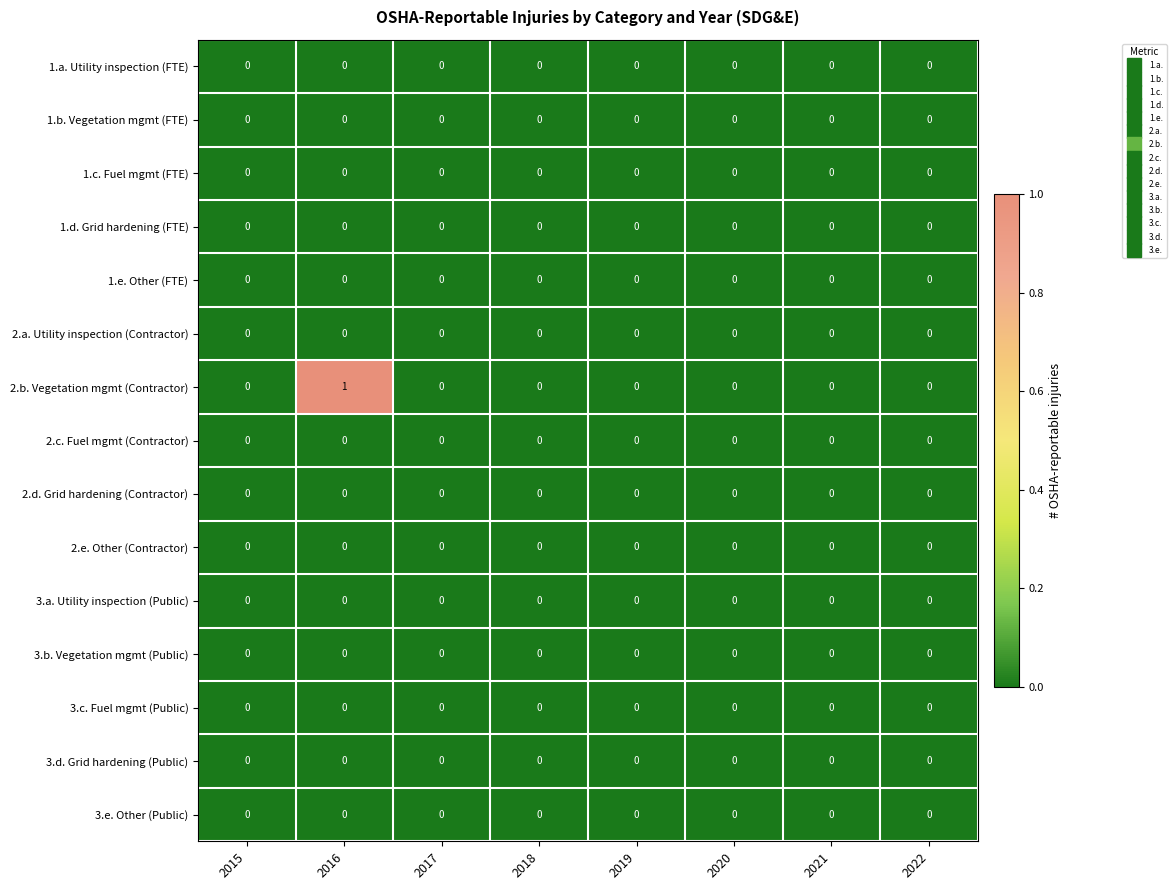

What is the total value across all series at 2016?

1